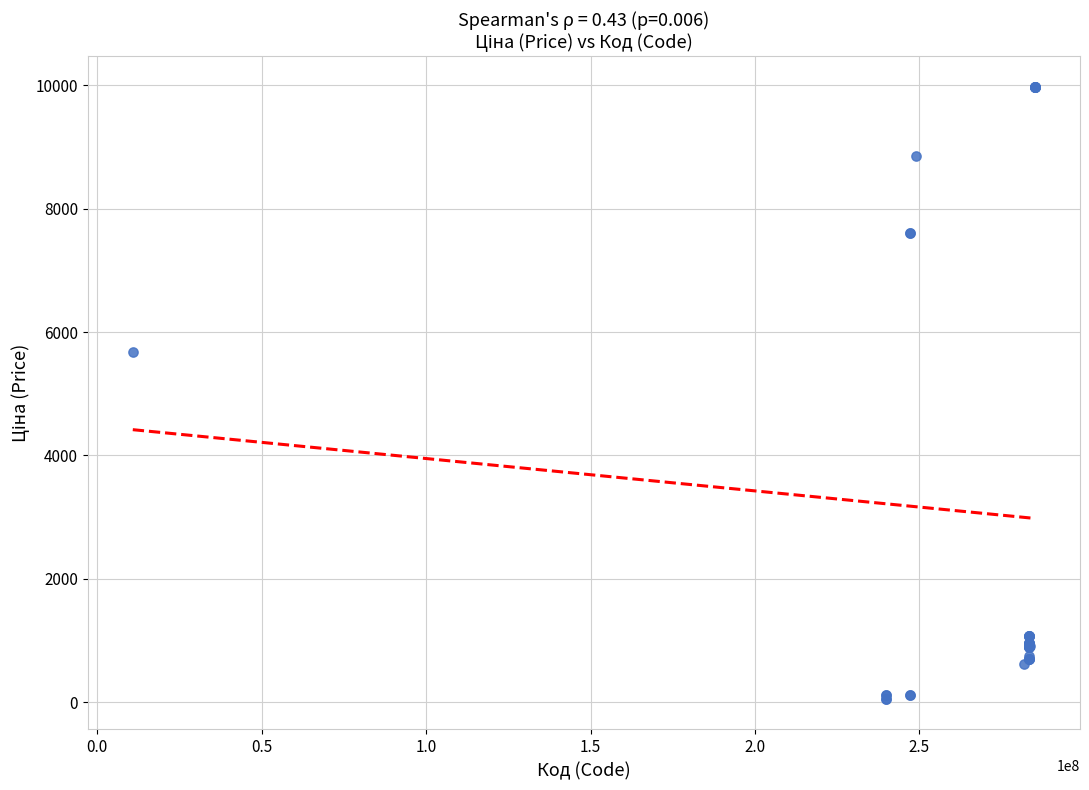

What Y value in the scatter plot is closest to 5016?

5673.8